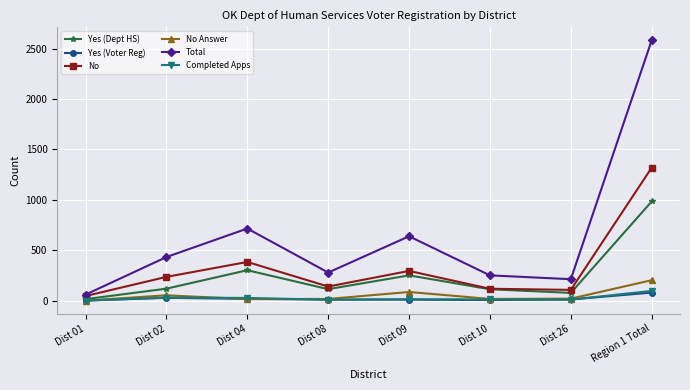

Does the chart display data point markers on the line(s)?

Yes